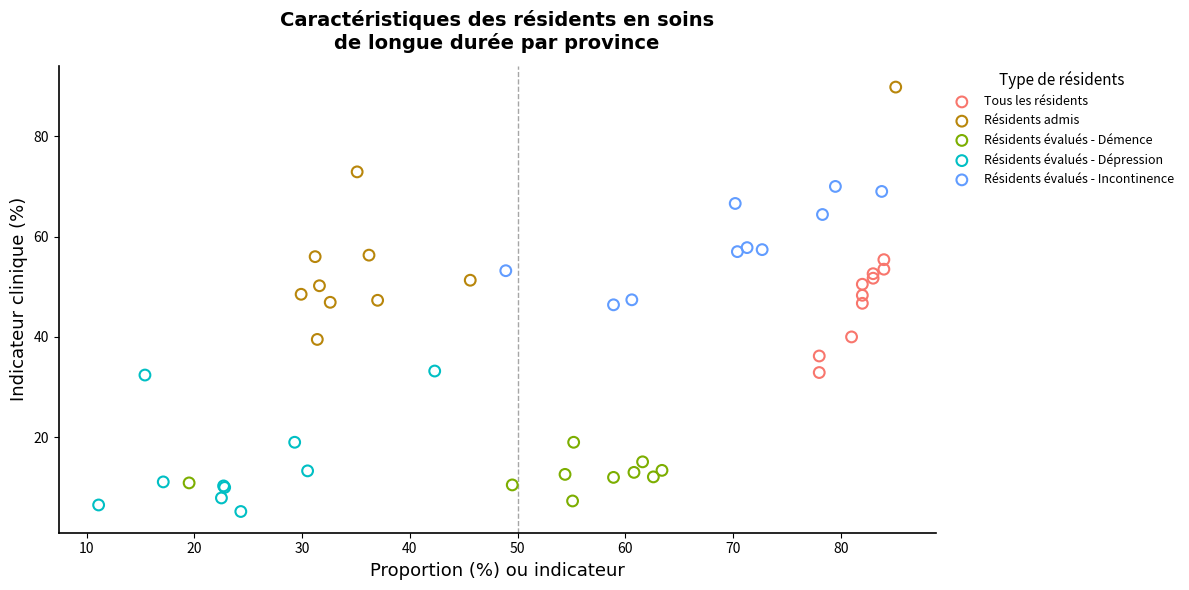

What are all the series names shown in the legend?

Tous les résidents, Résidents admis, Résidents évalués - Démence, Résidents évalués - Dépression, Résidents évalués - Incontinence